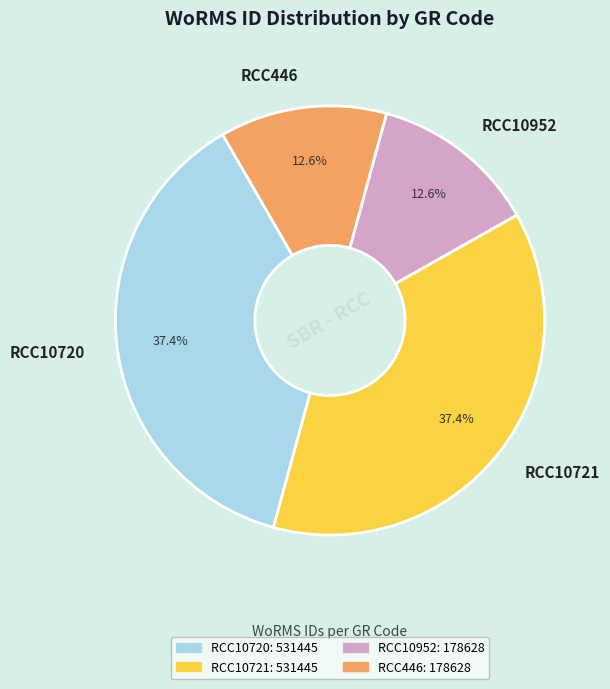

What percentage is the RCC10721 slice, to the nearest percent?

37%